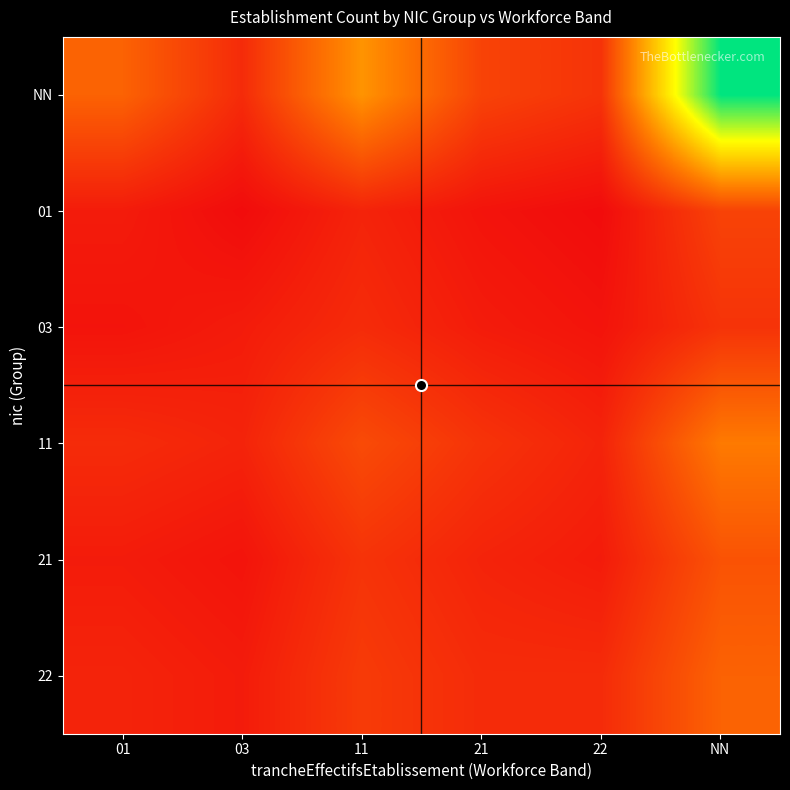

Reading left to right, list all the values displayed in this chart.

NN: 01=12	03=5	11=18	21=8	22=6	NN=45
01: 01=3	03=1	11=4	21=2	22=1	NN=8
03: 01=2	03=3	11=5	21=3	22=2	NN=6
11: 01=5	03=4	11=9	21=6	22=4	NN=15
21: 01=3	03=2	11=6	21=4	22=3	NN=10
22: 01=4	03=3	11=7	21=5	22=5	NN=12